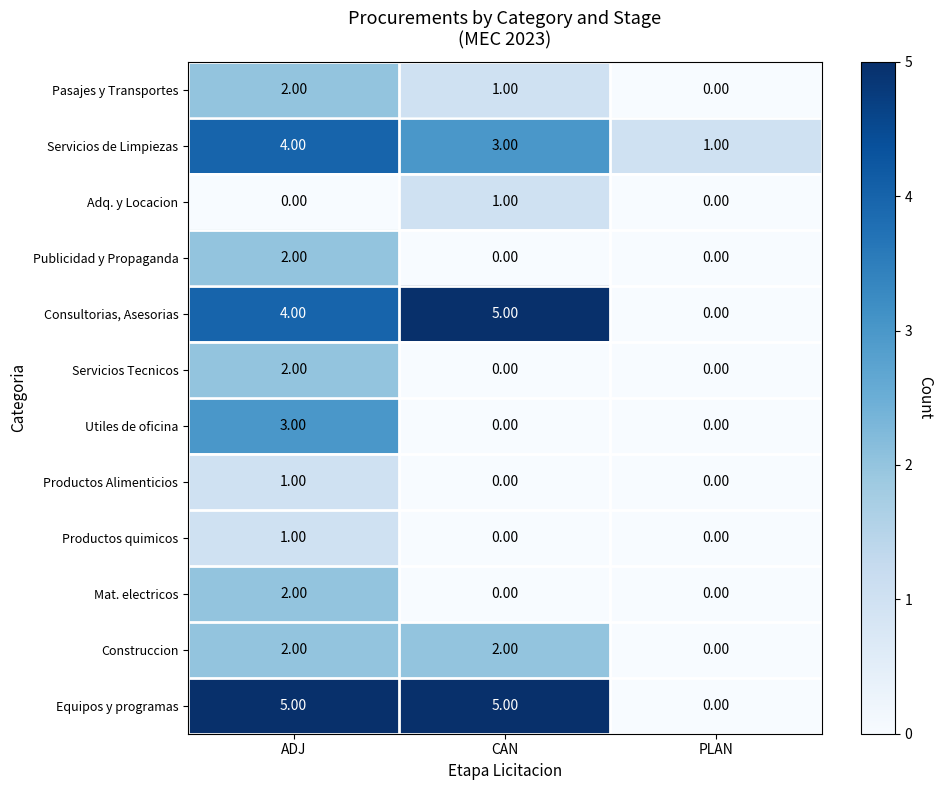

Rank the categories by Consultorias, Asesorias value from lowest to highest.

PLAN, ADJ, CAN